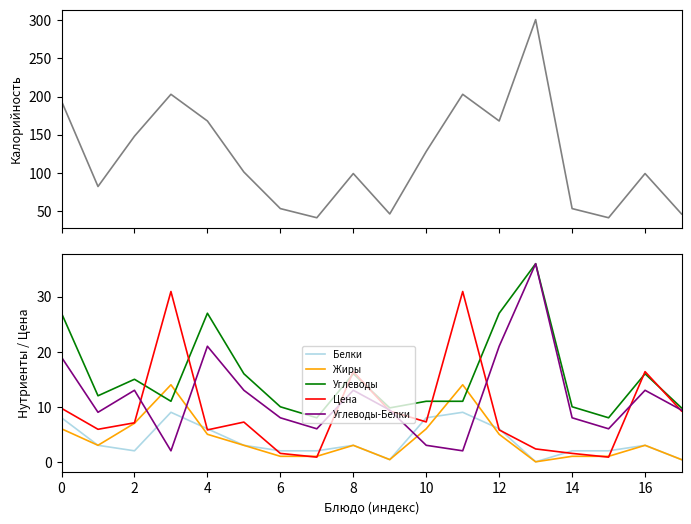

True or false: Белки and Углеводы intersect in this chart.

False